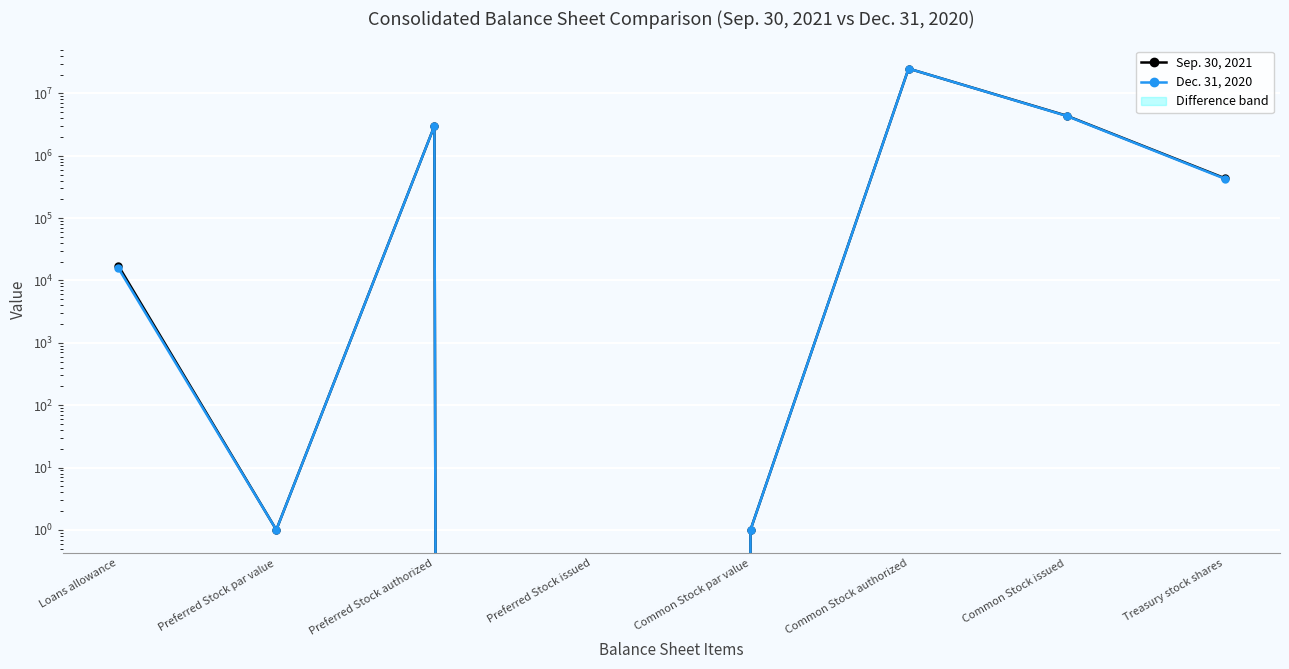

What is the difference between the Dec. 31, 2020 values at Treasury stock shares and Loans allowance?

412677